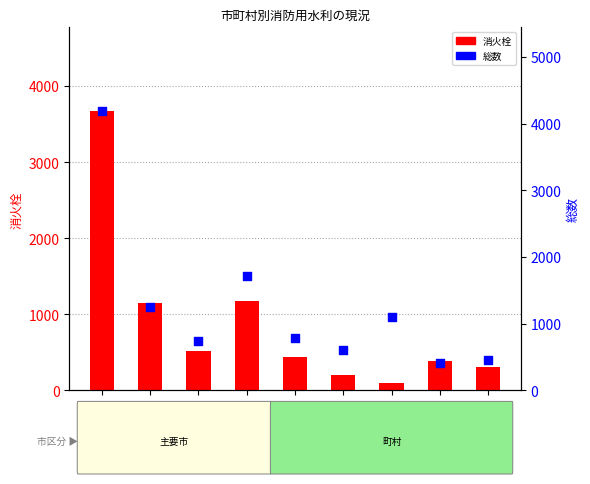

Which series reaches the minimum Y coordinate?

消火栓